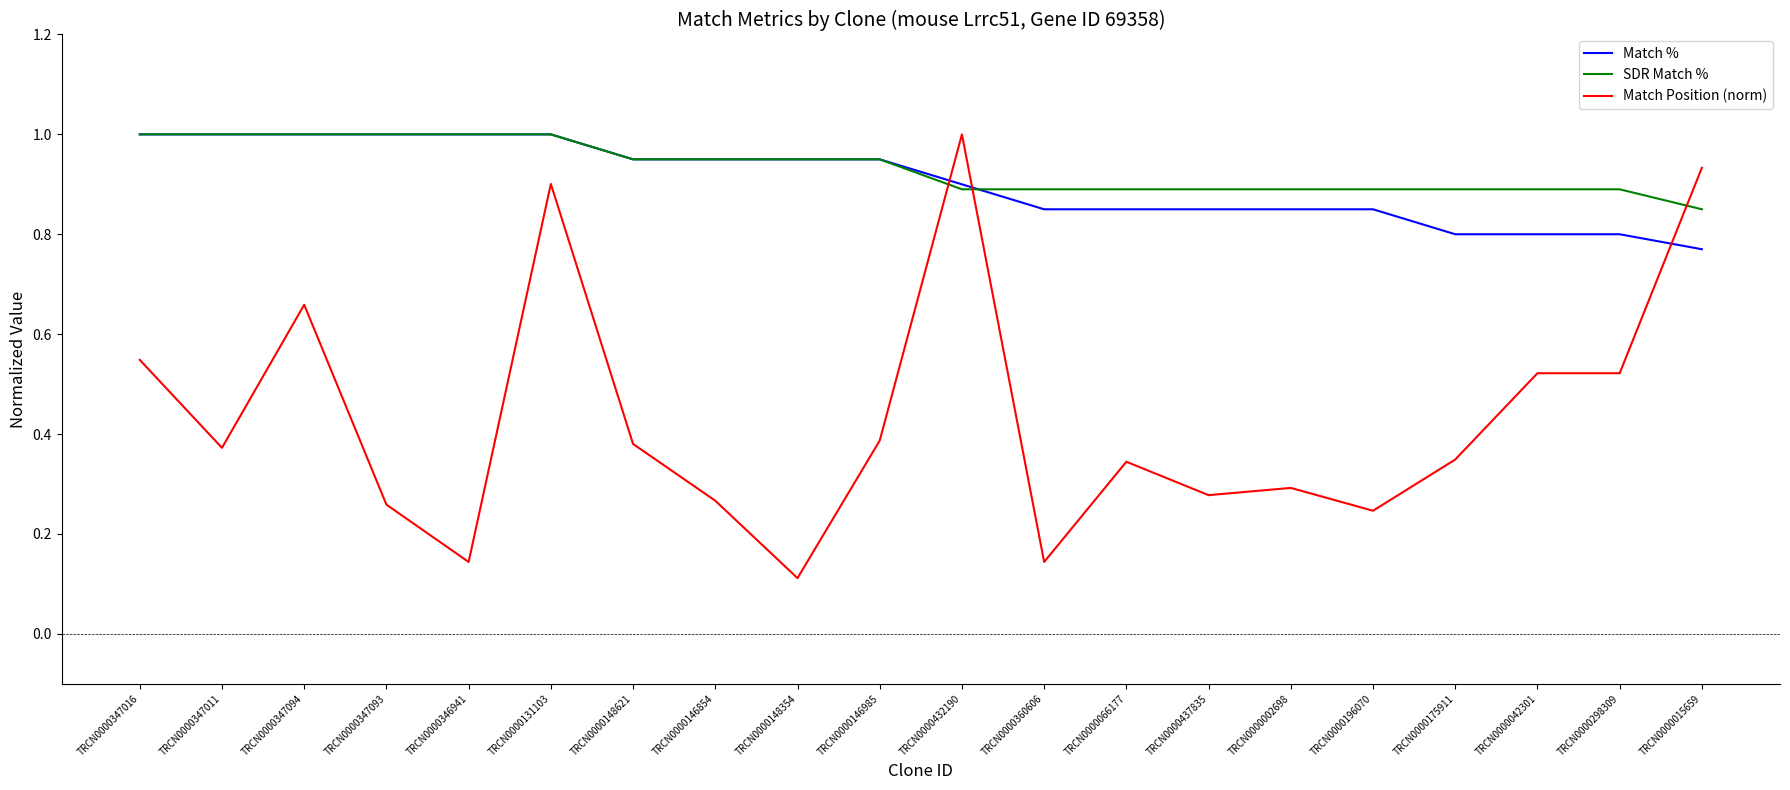

Which series has the largest range (max minus min)?

Match Position (norm)